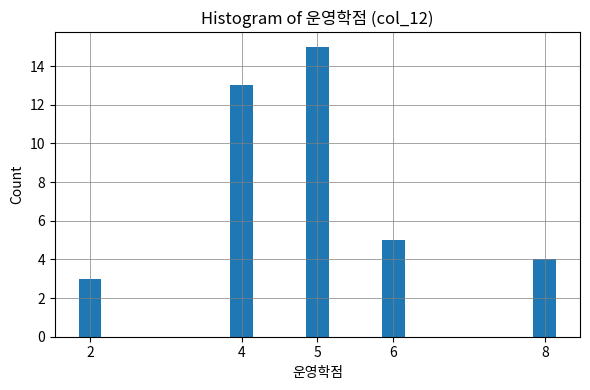

Reading right to left, what are all the values shown in this chart?

4	5	15	13	3